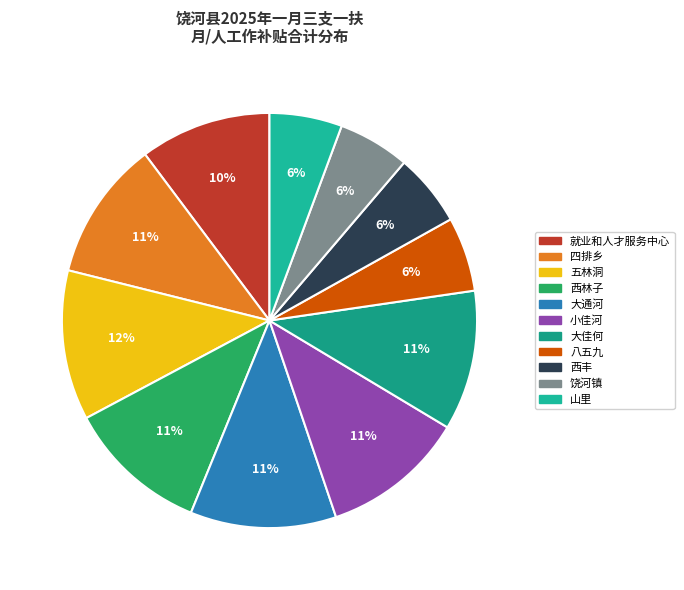

What is the ratio of the value at 小佳河 to the value at 大通河?

1.0